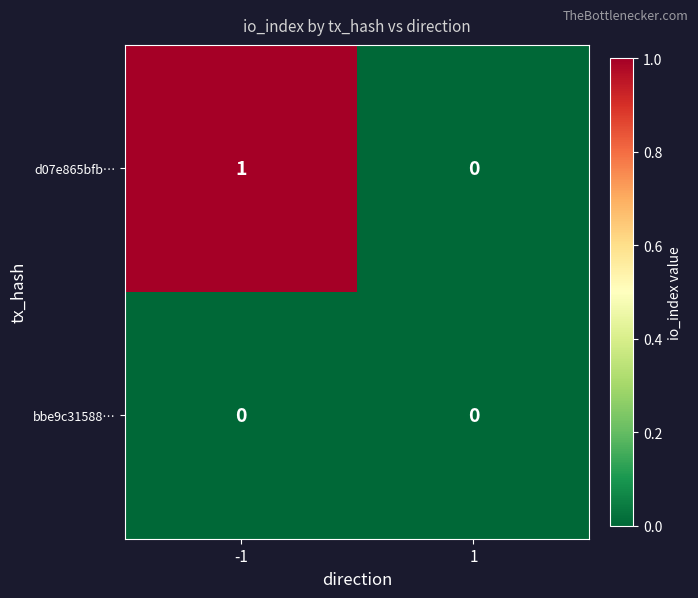

Reading left to right, extract all data points from this chart.

d07e865bfb…: -1=1	1=0
bbe9c31588…: -1=0	1=0